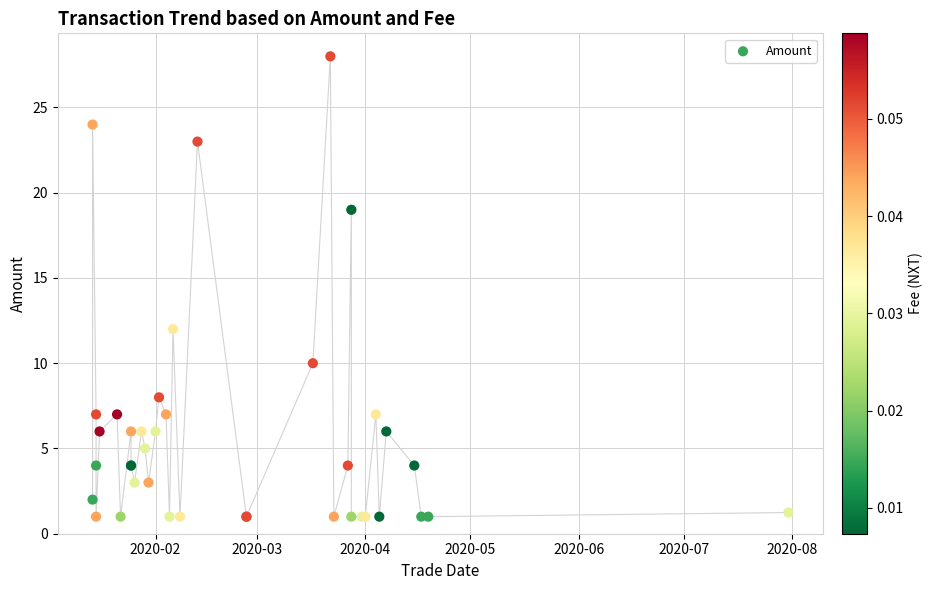

What Y value in the scatter plot is closest to 14?

12.0